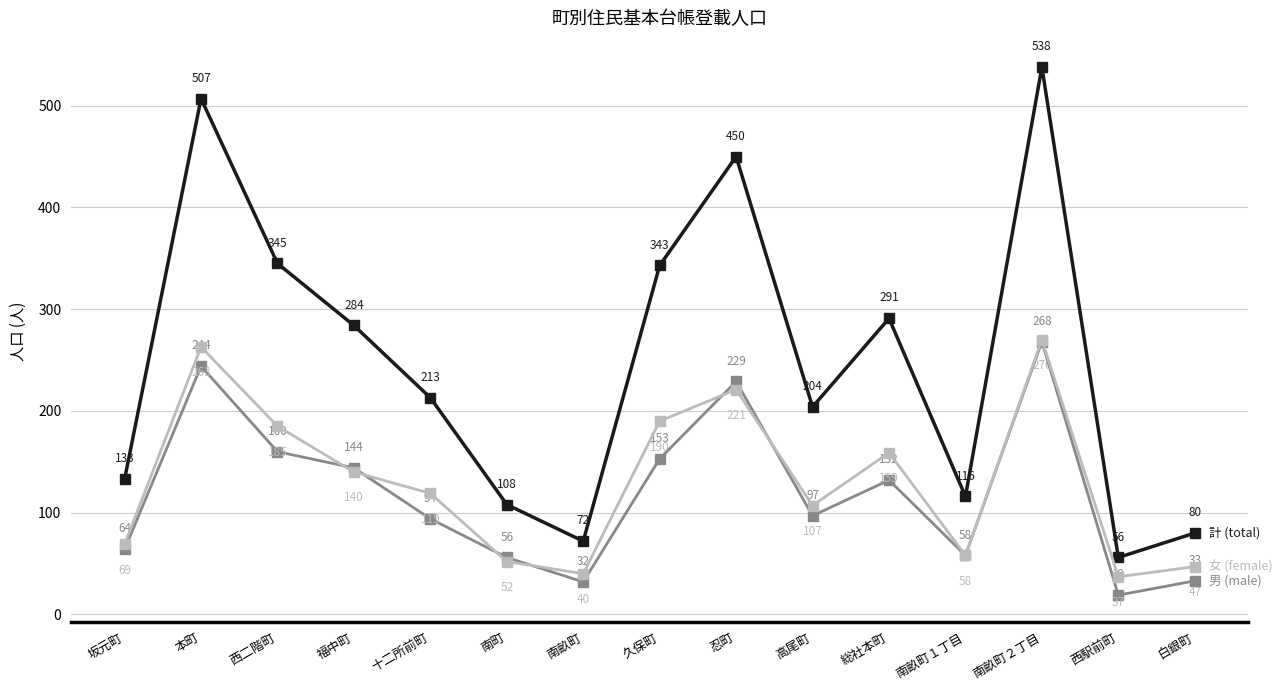

At which category does the chart reach its minimum across all series?

西駅前町